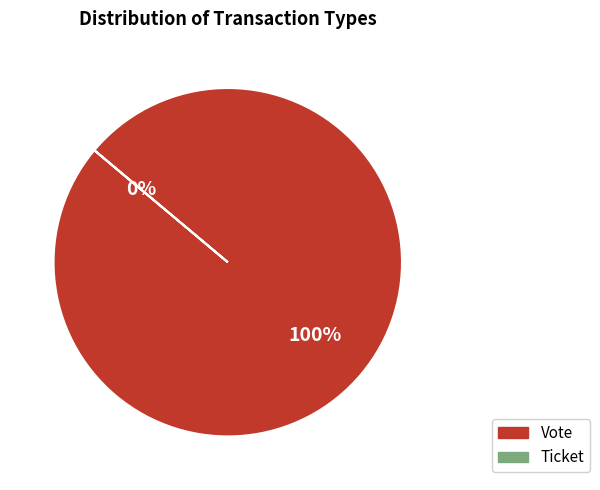

Which slice is the largest?

Vote (io_index=1)